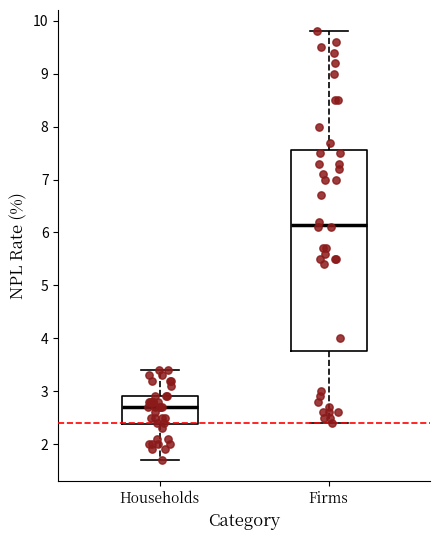

Where does the median line of the box for Firms sit on the y-axis? The values are not printed on the chart, so give them approximately, as read against the axis.

6.2